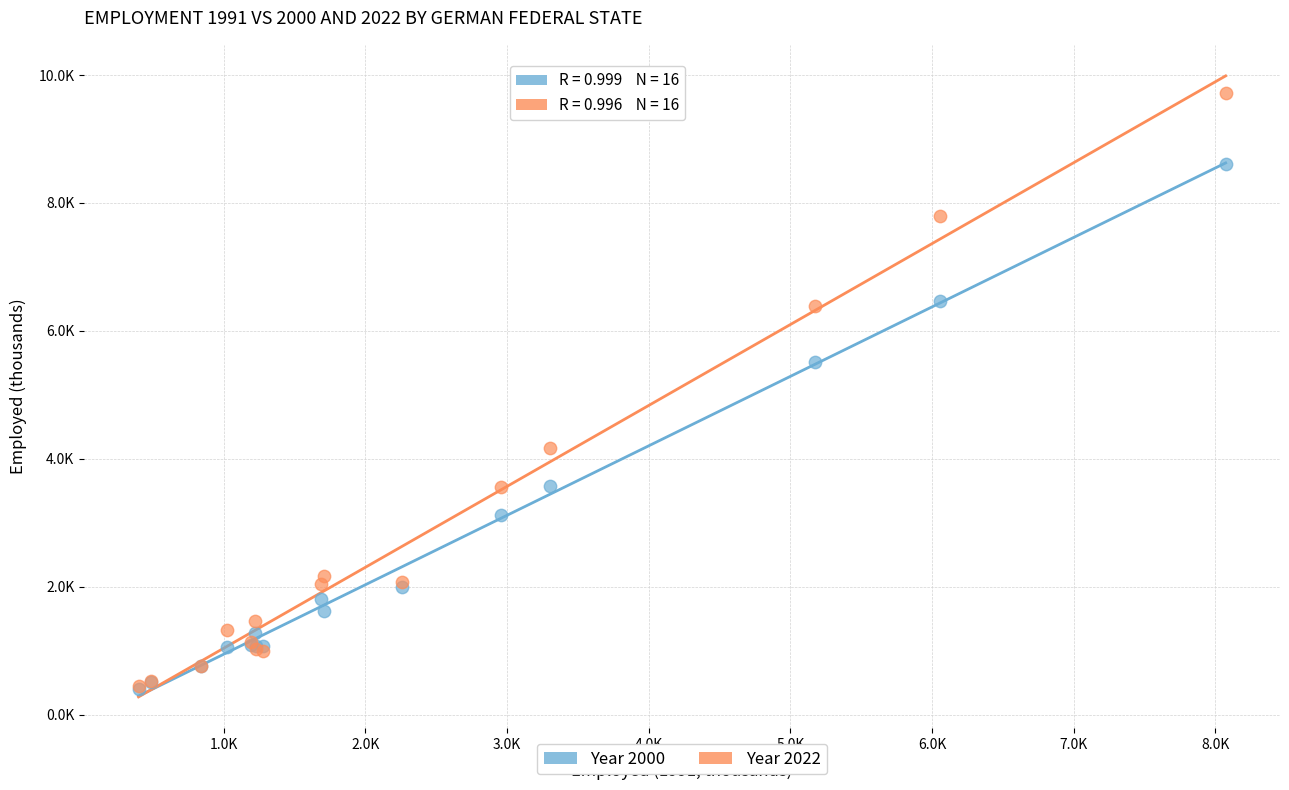

What are all the series names shown in the legend?

Year 2000, Year 2022